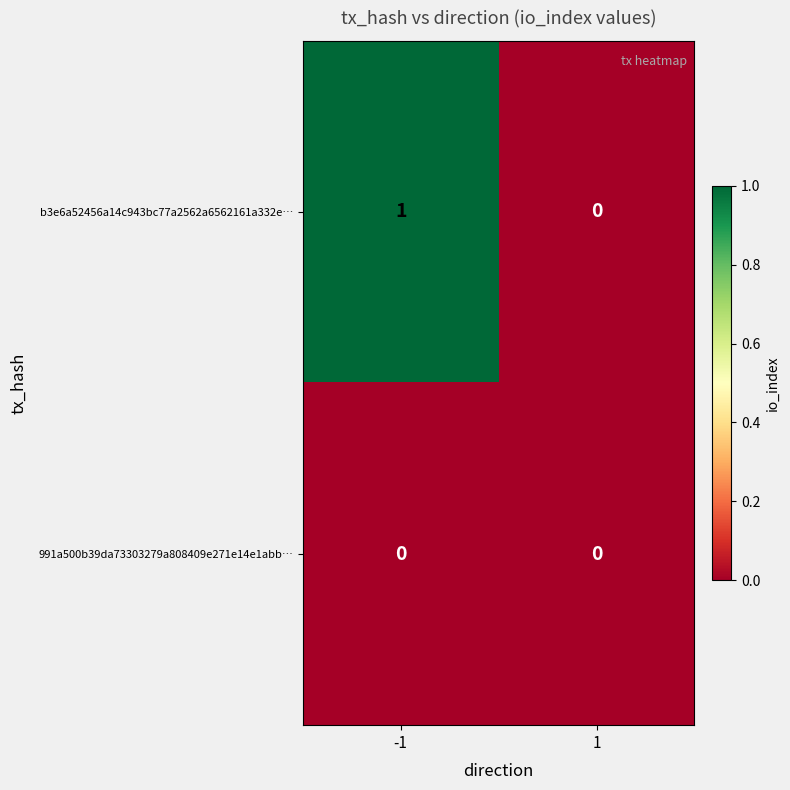

List the series in order of their peak value, highest first.

b3e6a52456a14c943bc77a2562a6562161a332e…, 991a500b39da73303279a808409e271e14e1abb…